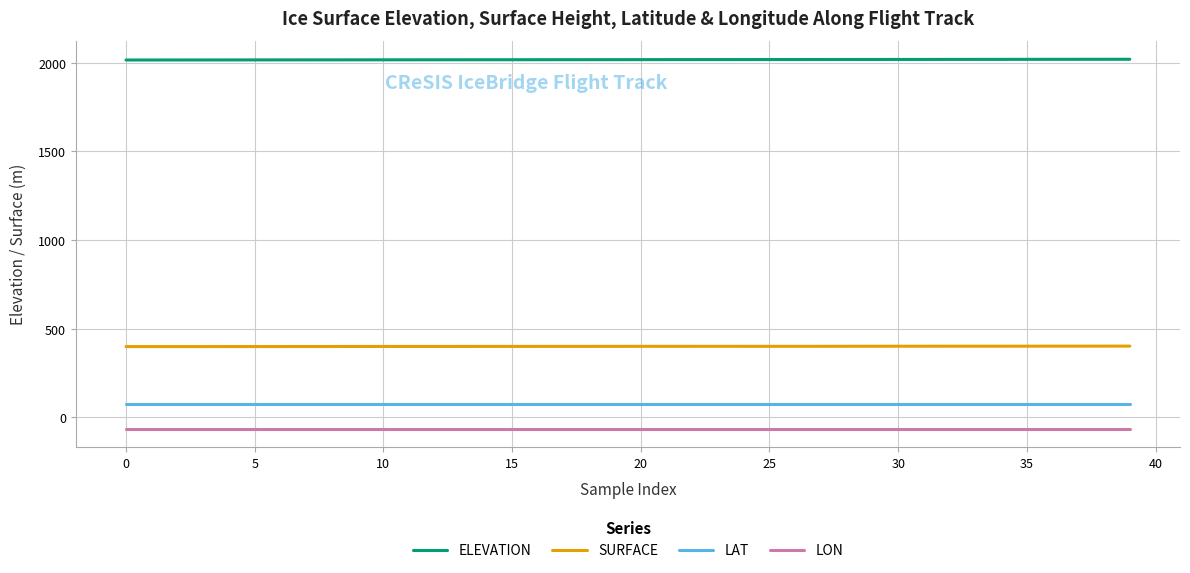

What is the maximum value for ELEVATION?

2020.2